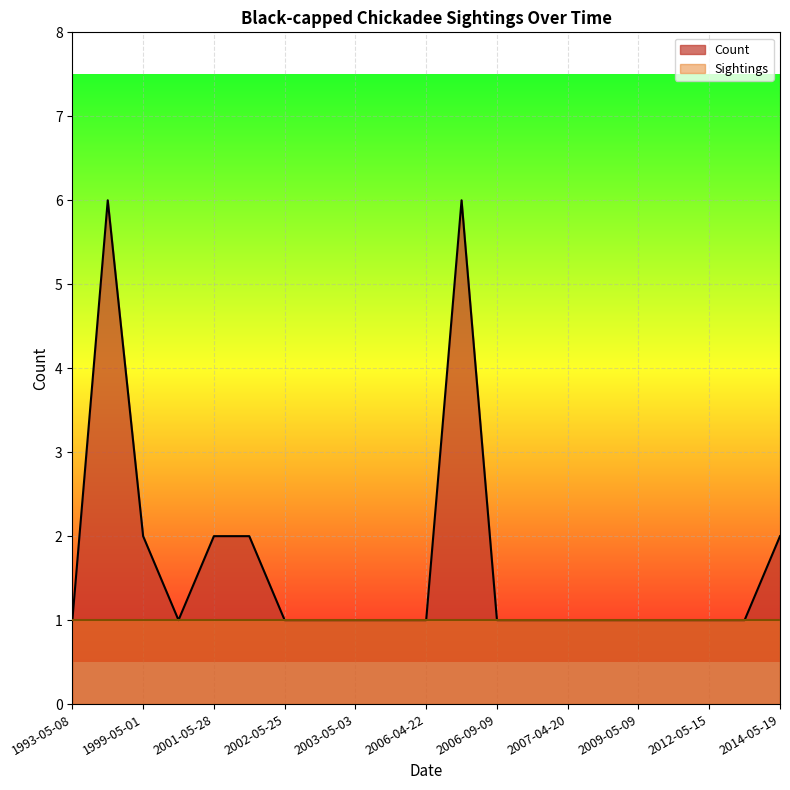

What is the ratio of the value at 2006-05-04 to the value at 2013-05-07?

6.0